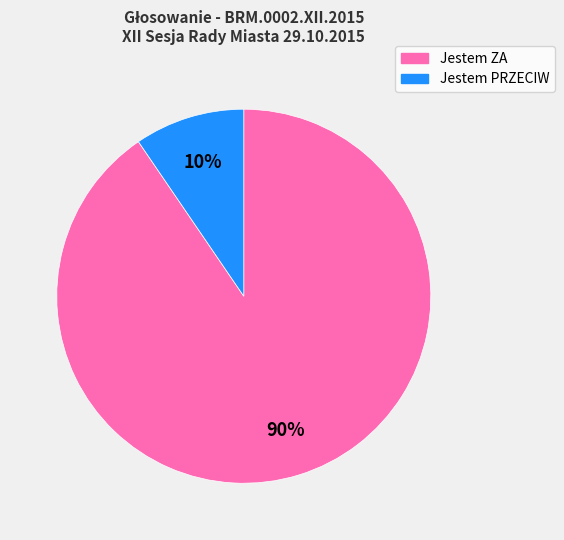

The Jestem PRZECIW slice represents 17% of the pie. True or false?

False